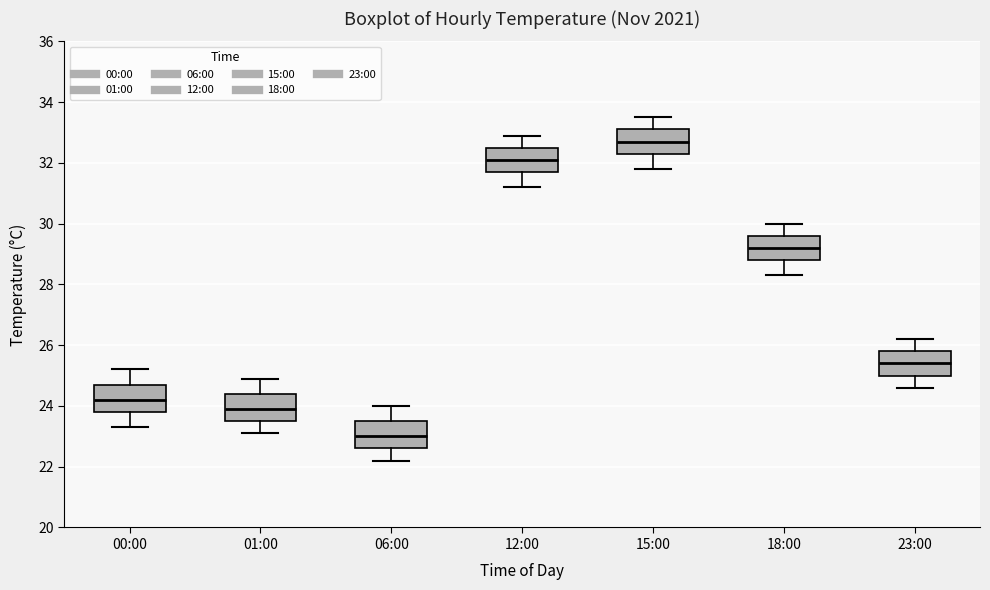

Which box has the lowest median line?

06:00